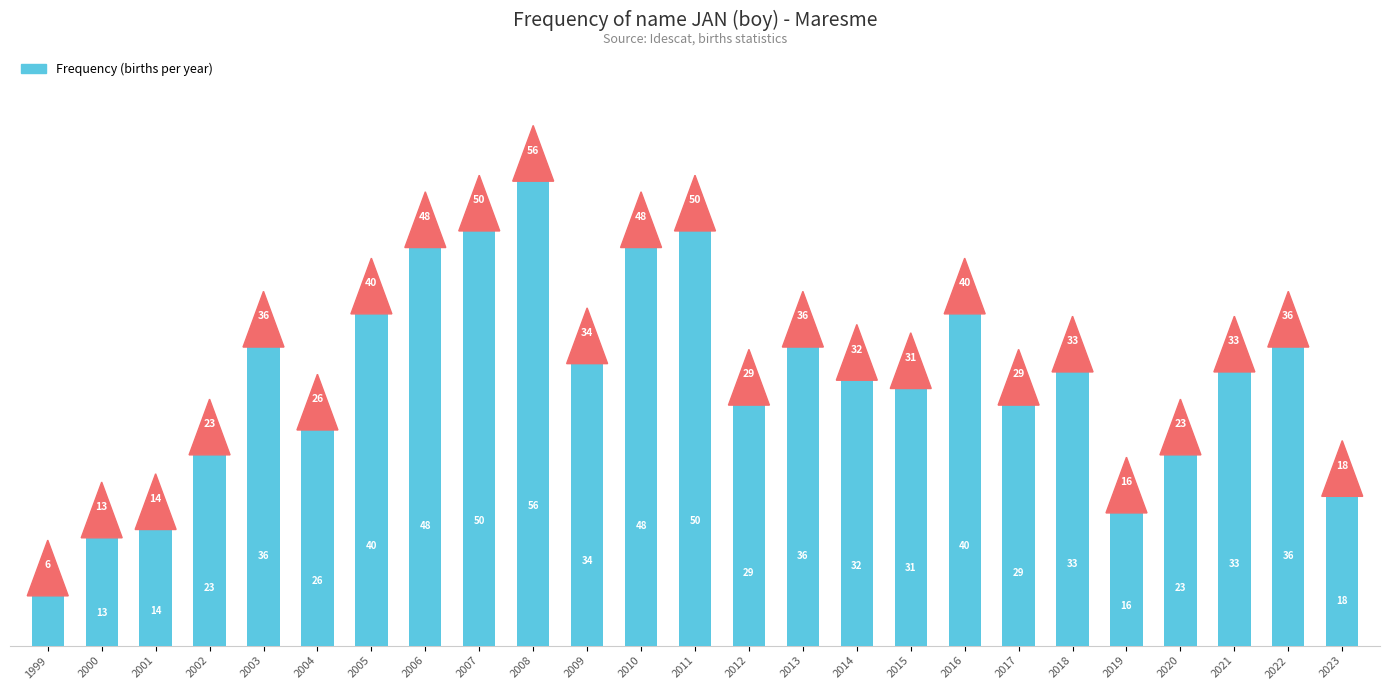

The chart shows a value of 22 at 2000. True or false?

False